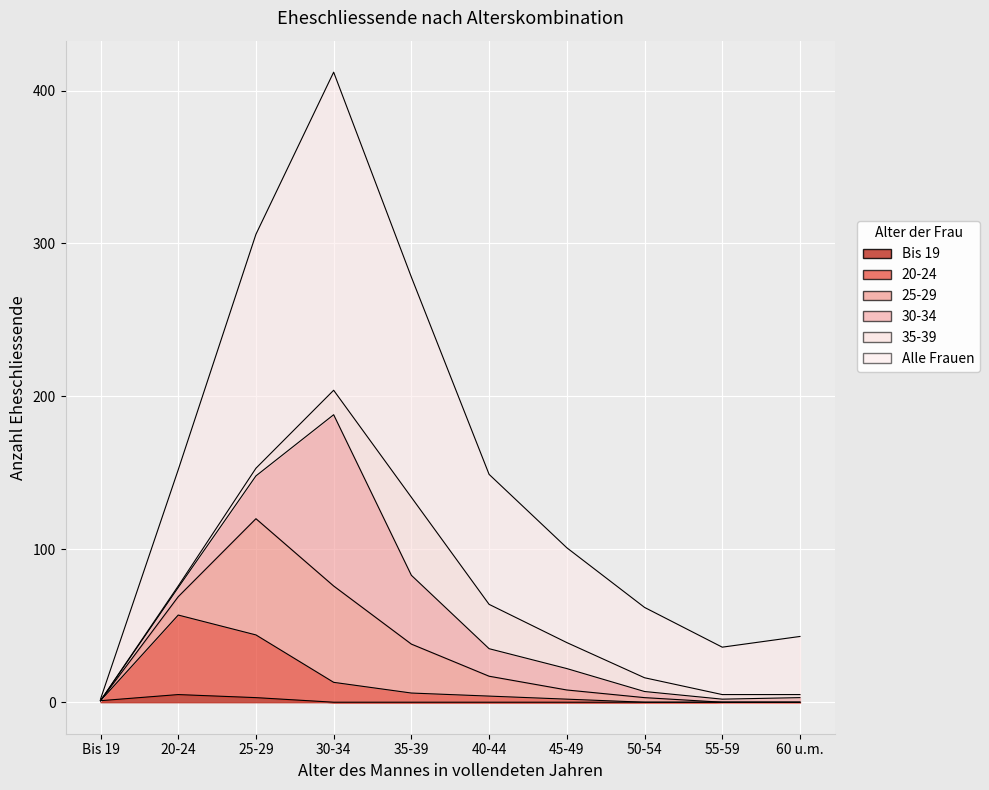

True or false: Alle Frauen and 20-24 intersect in this chart.

False